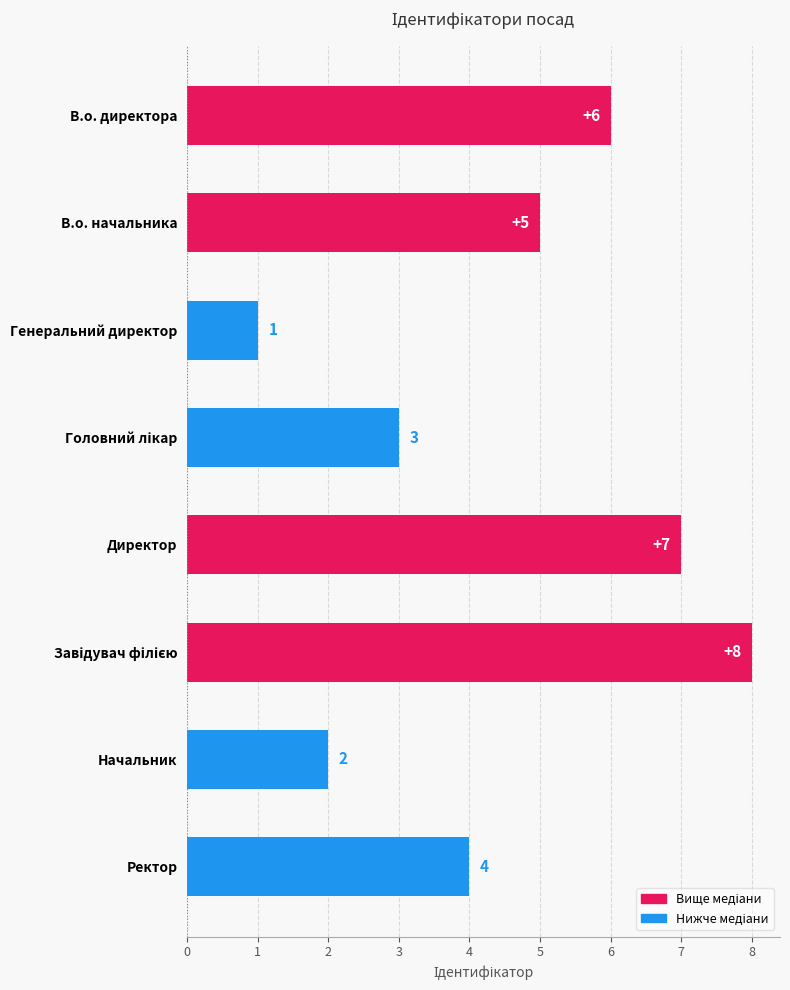

Is it true that the value at В.о. начальника is 2?

False